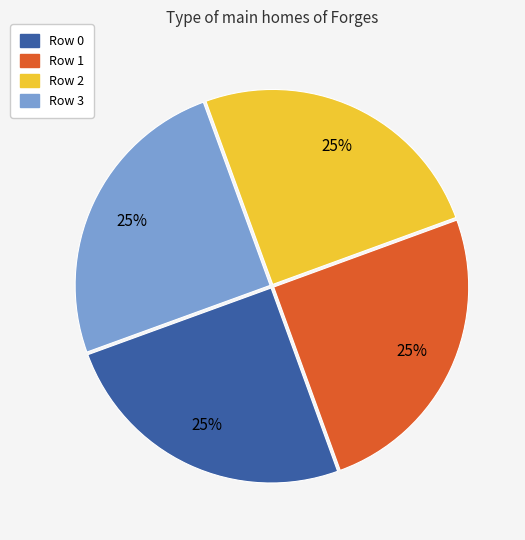

How many segments does this pie chart have?

4